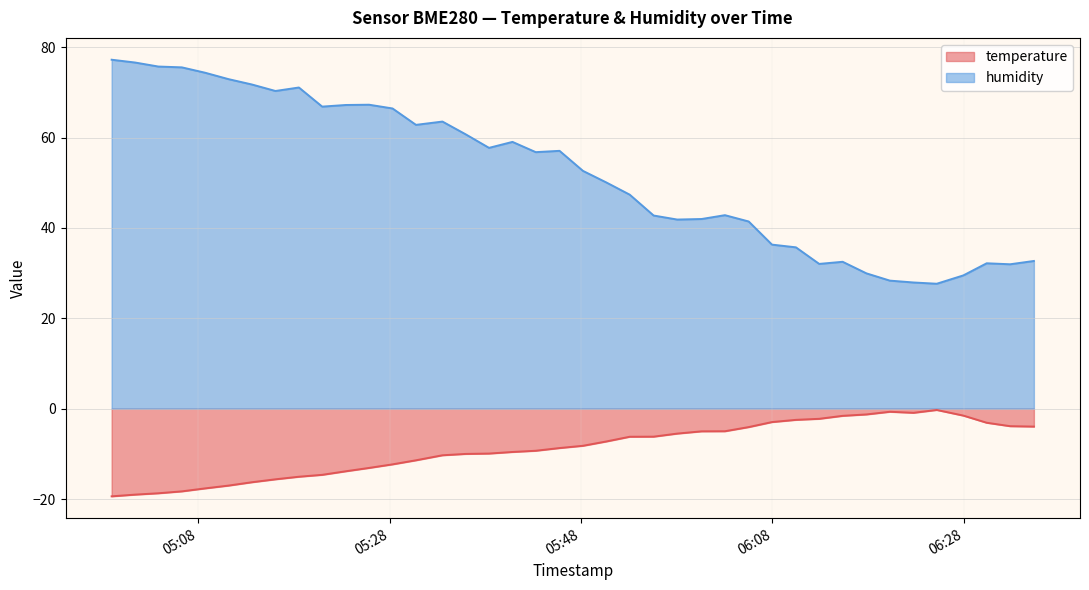

True or false: temperature and humidity cross at least once.

False